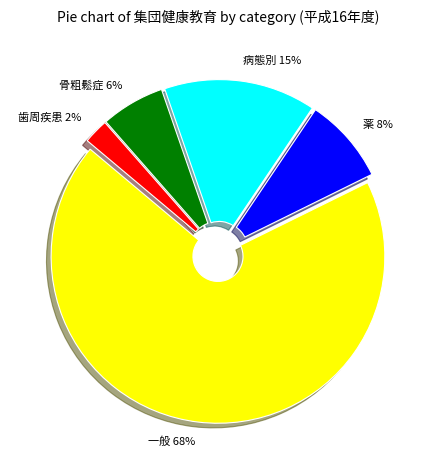

Which has a higher value, 一般 or 薬?

一般